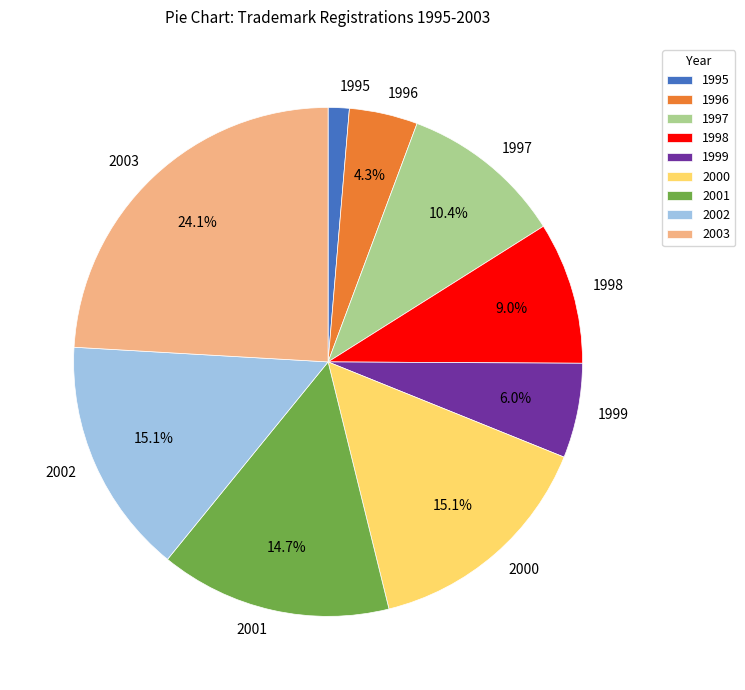

What is the largest slice in the pie chart?

2003